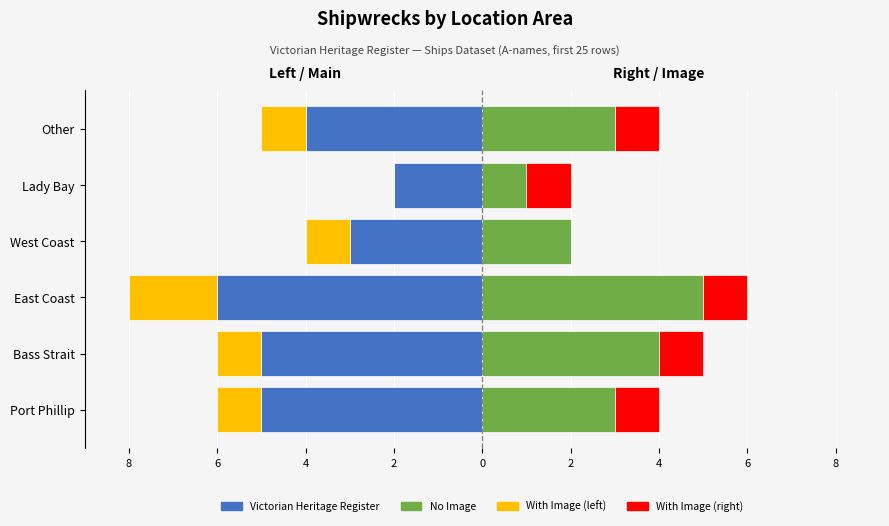

True or false: With Image (left) has a value of -1 at West Coast.

True